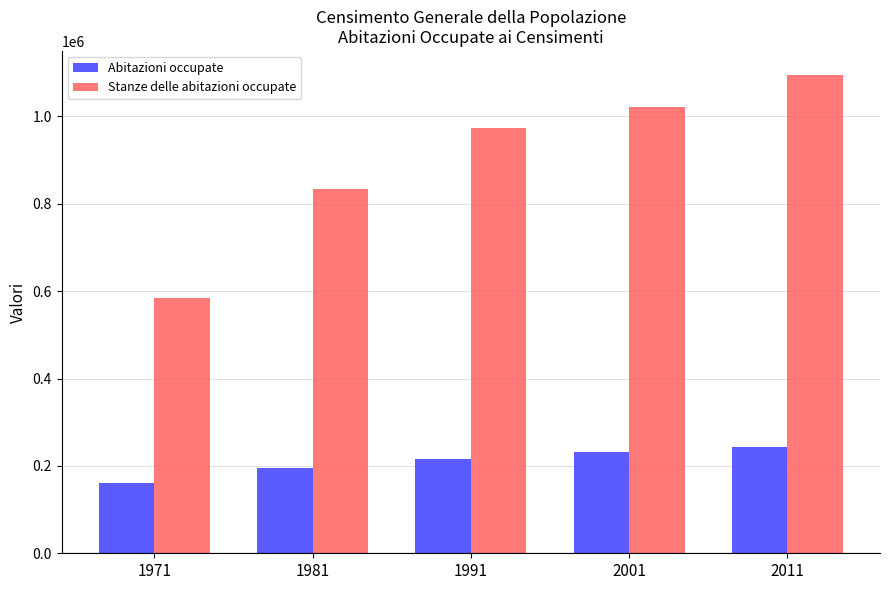

Reading left to right, list all the values displayed in this chart.

Abitazioni occupate: 1971=160622	1981=194890	1991=216601	2001=232853	2011=244053
Stanze delle abitazioni occupate: 1971=584364	1981=834884	1991=973637	2001=1021635	2011=1095213